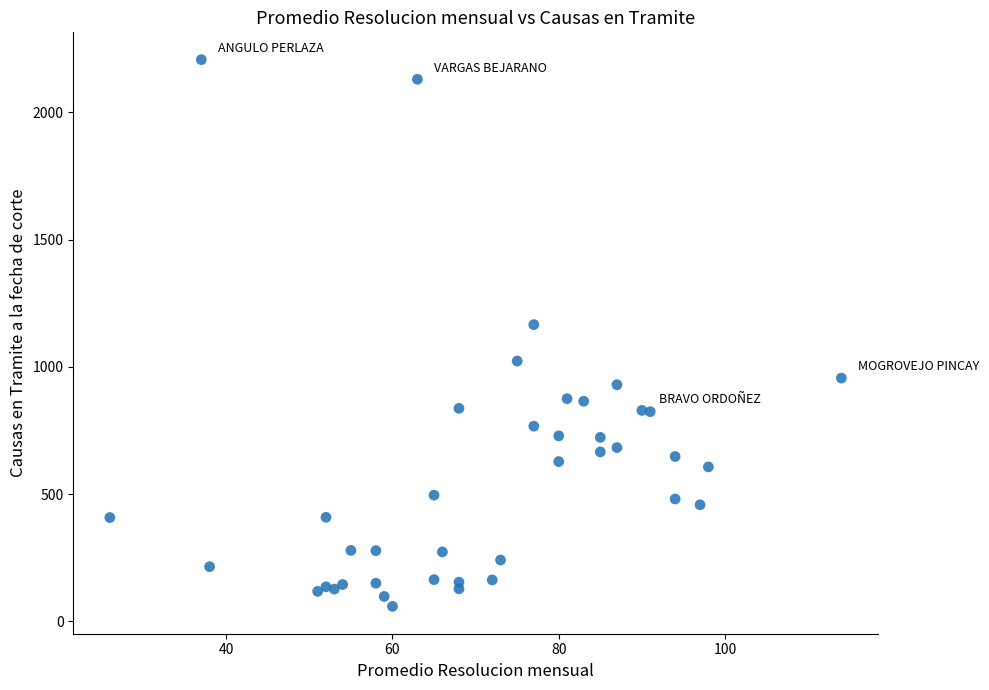

What Y value in the scatter plot is closest to 1133?

1166